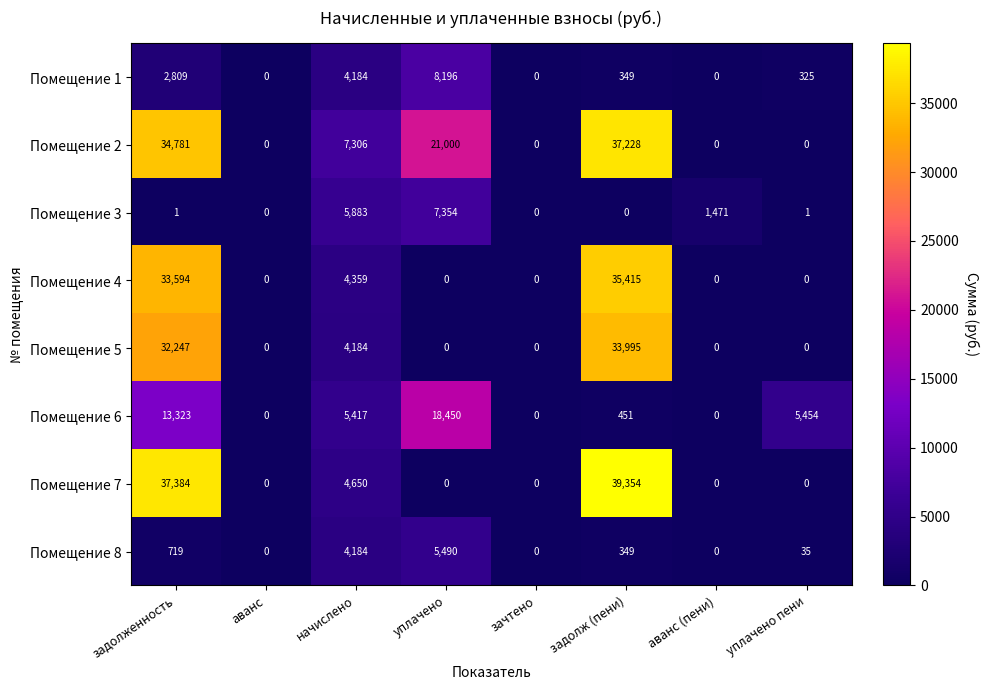

True or false: Помещение 2 has a value of 0 at аванс.

True